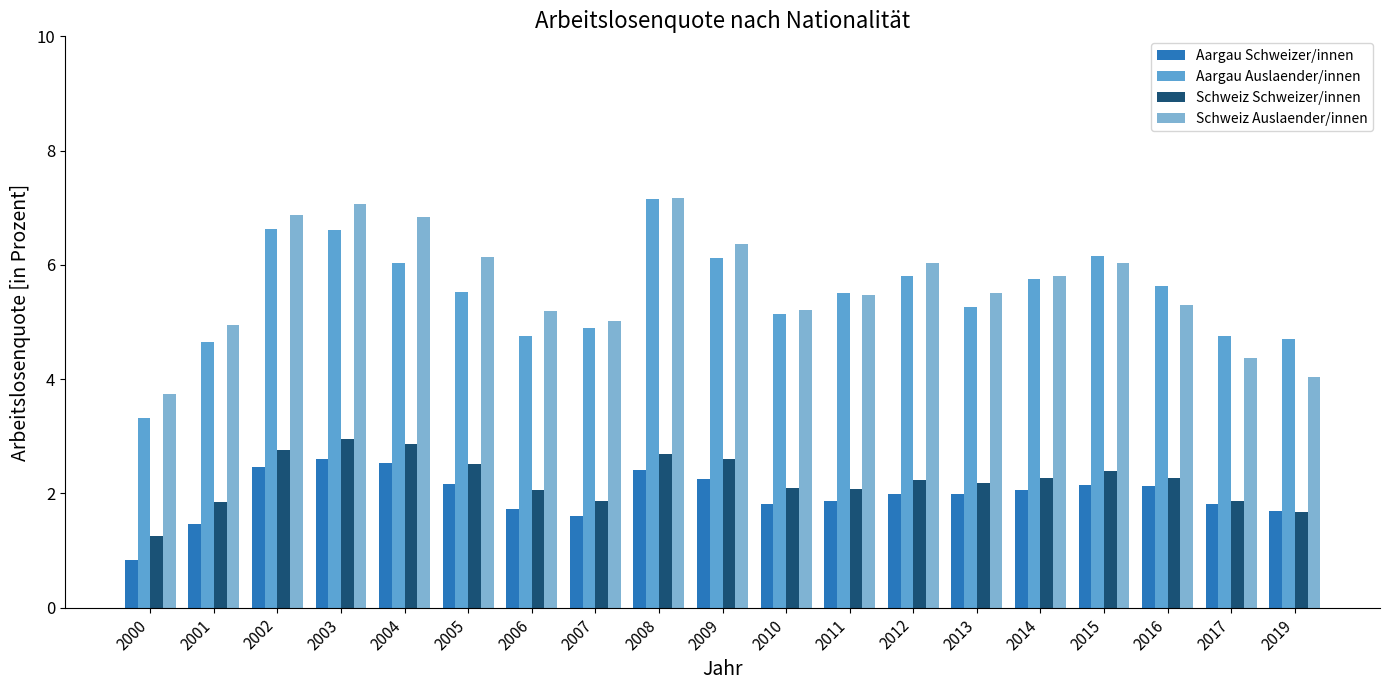

Does the chart contain any negative values?

No